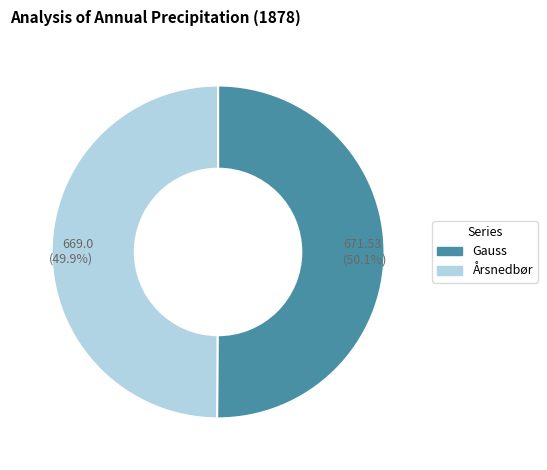

Is it true that Årsnedbør is 44% of the pie?

False